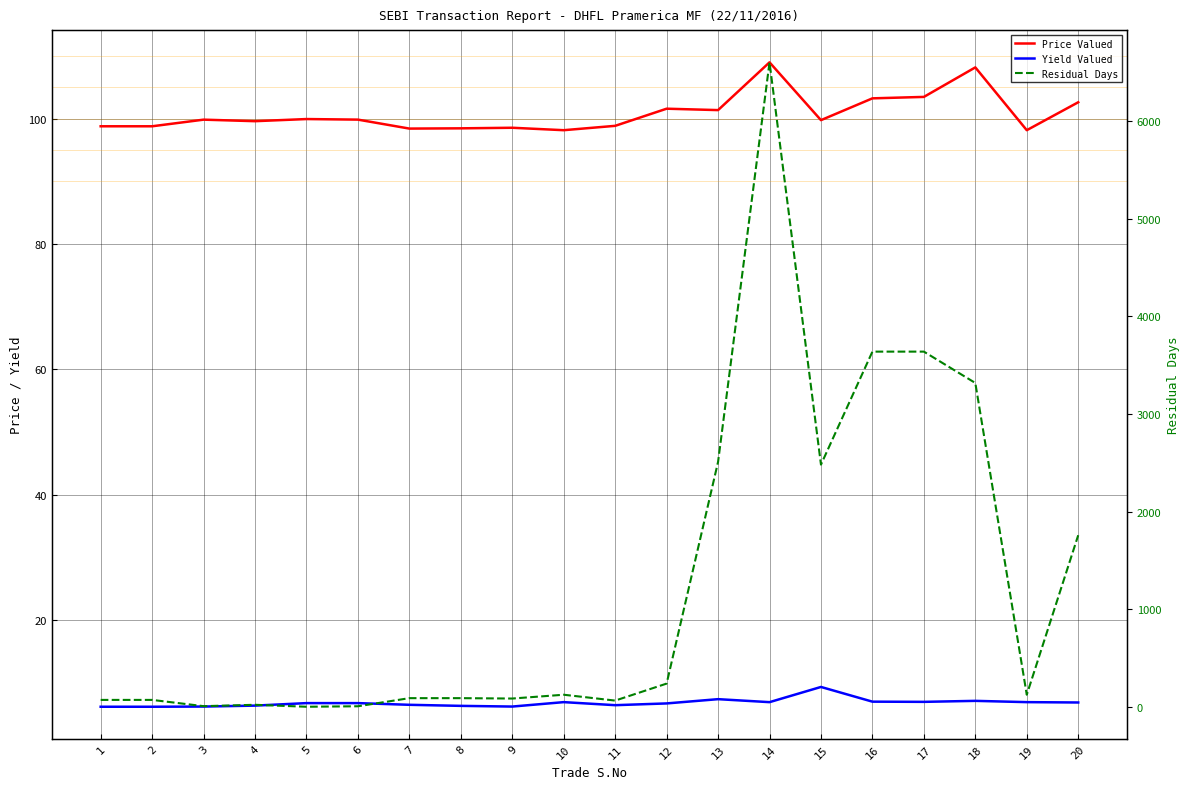

True or false: Yield Valued and Price Valued cross at least once.

False